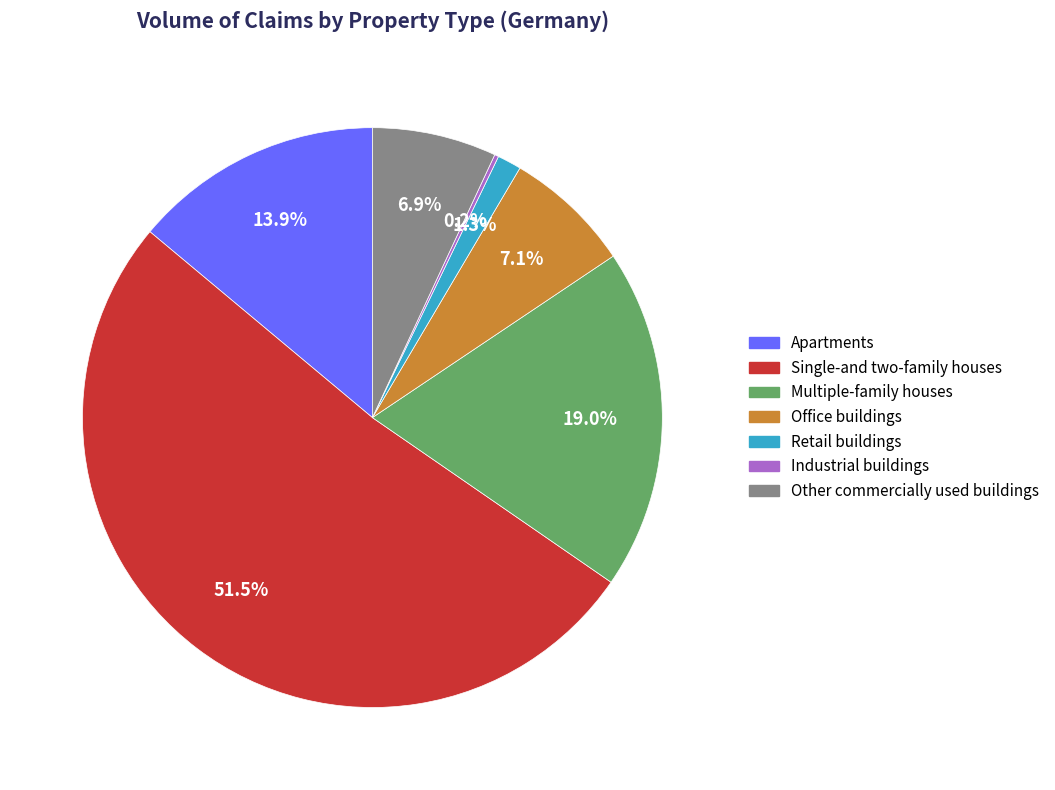

To the nearest percent, what percentage of the pie is Other commercially used buildings?

7%